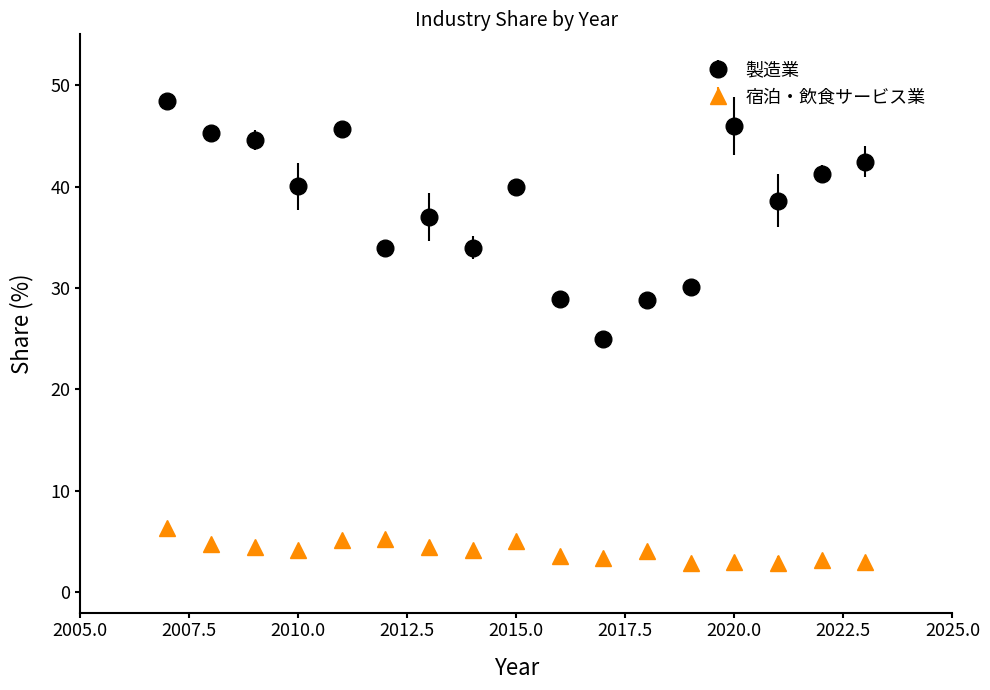

What are all the series names shown in the legend?

製造業, 宿泊・飲食サービス業